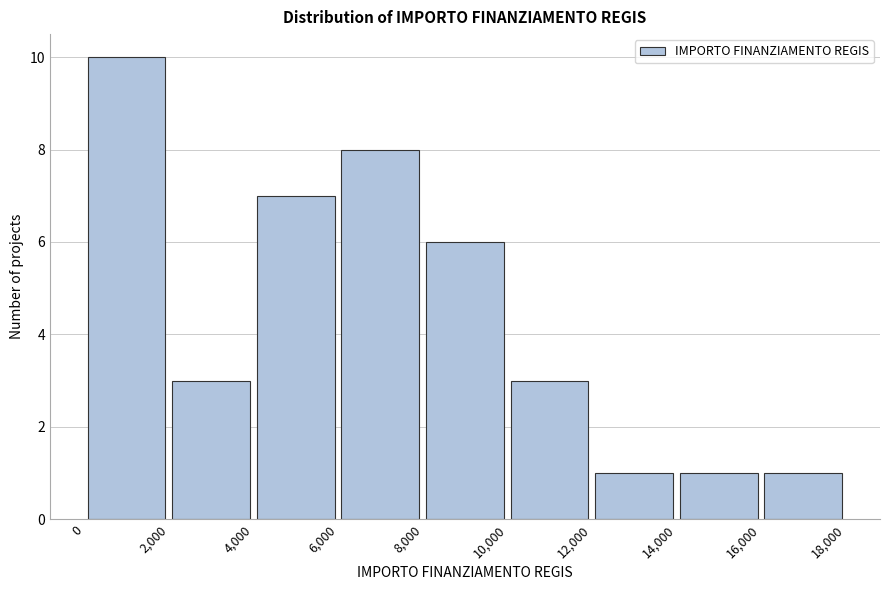

How tall is the bar that spans 12,000 to 14,000 on the x-axis? The values are not printed on the chart, so give them approximately, as read against the axis.

1